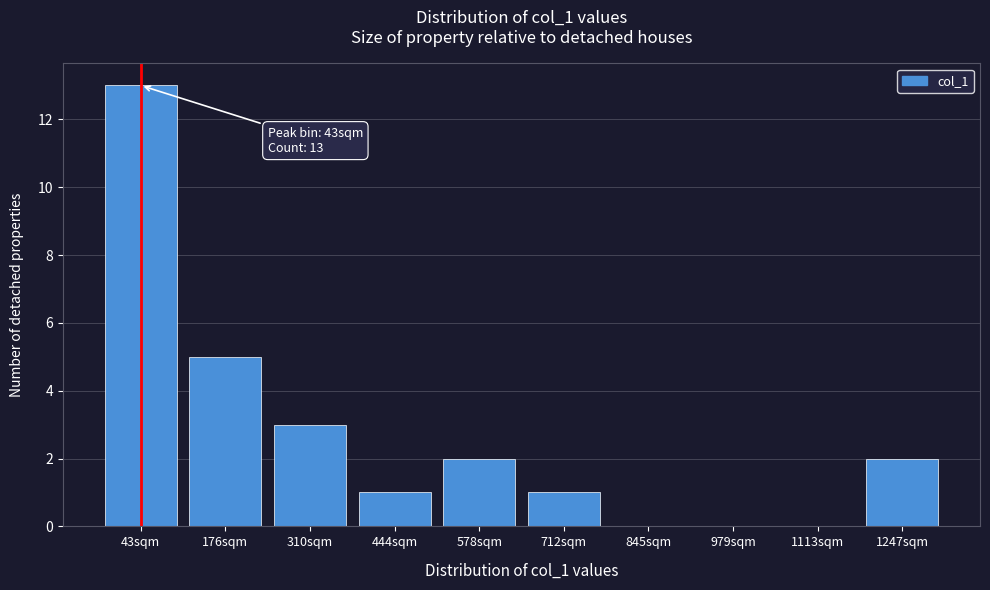

Reading right to left, list all the values displayed in this chart.

1247sqm=2	1113sqm=0	979sqm=0	845sqm=0	712sqm=1	578sqm=2	444sqm=1	310sqm=3	176sqm=5	43sqm=13